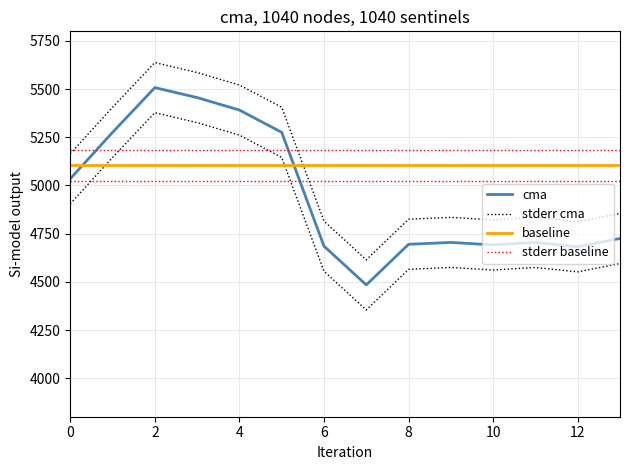

Reading left to right, what are all the values shown in this chart?

cma: 5035.0	5275.8	5508.0	5456.2	5391.4	5275.8	4685.0	4484.2	4694.8	4704.5	4691.5	4704.5	4681.8	4725.0
stderr cma: 5165.0	5405.8	5638.0	5586.2	5521.4	5405.8	4815.0	4614.2	4824.8	4834.5	4821.5	4834.5	4811.8	4855.0
baseline: 5104.0	5104.0	5104.0	5104.0	5104.0	5104.0	5104.0	5104.0	5104.0	5104.0	5104.0	5104.0	5104.0	5104.0
stderr baseline: 5184.0	5184.0	5184.0	5184.0	5184.0	5184.0	5184.0	5184.0	5184.0	5184.0	5184.0	5184.0	5184.0	5184.0